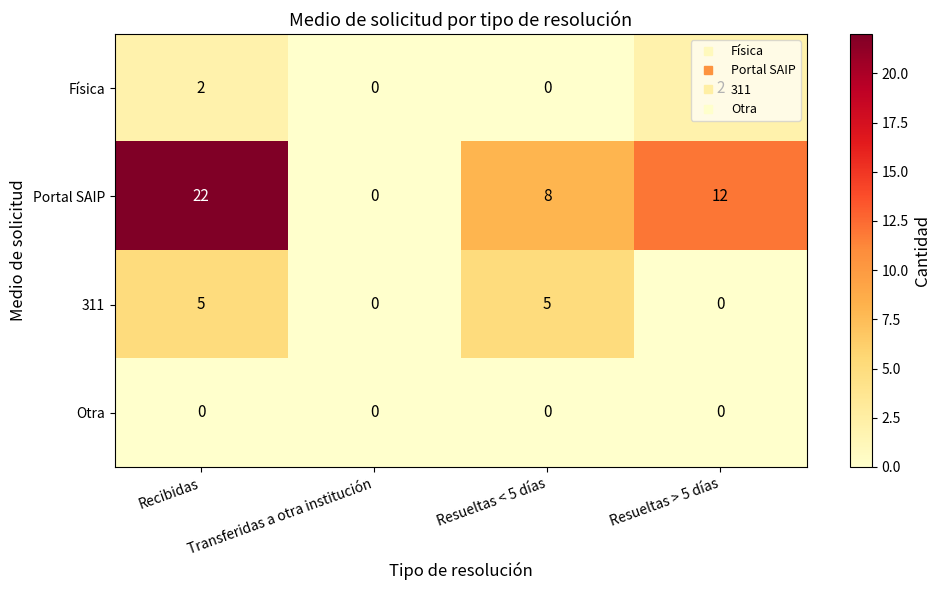

The value of Portal SAIP at Resueltas < 5 días is 13. True or false?

False